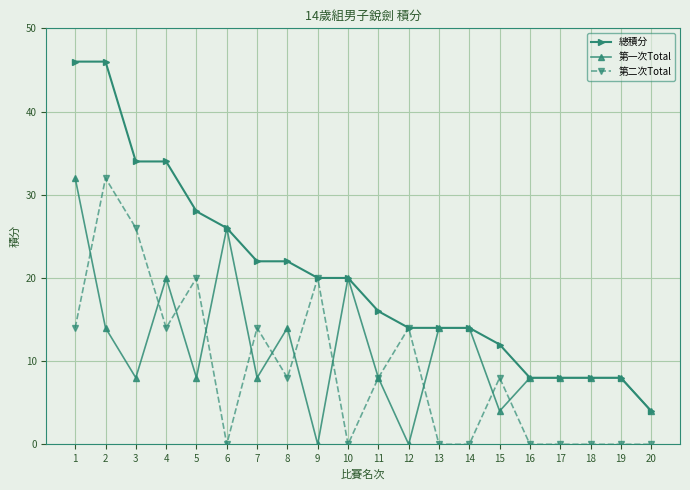

How many 第二次Total values are between 0 and 14?

16